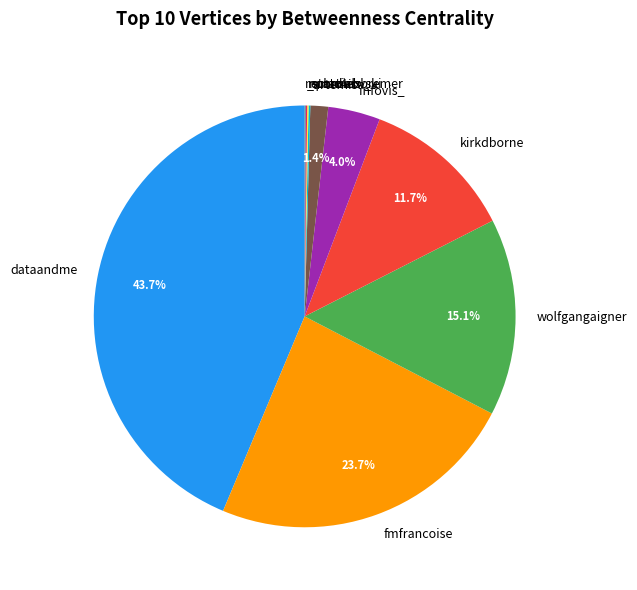

To the nearest percent, what is the difference between the largest and smallest slice percentages?

44%